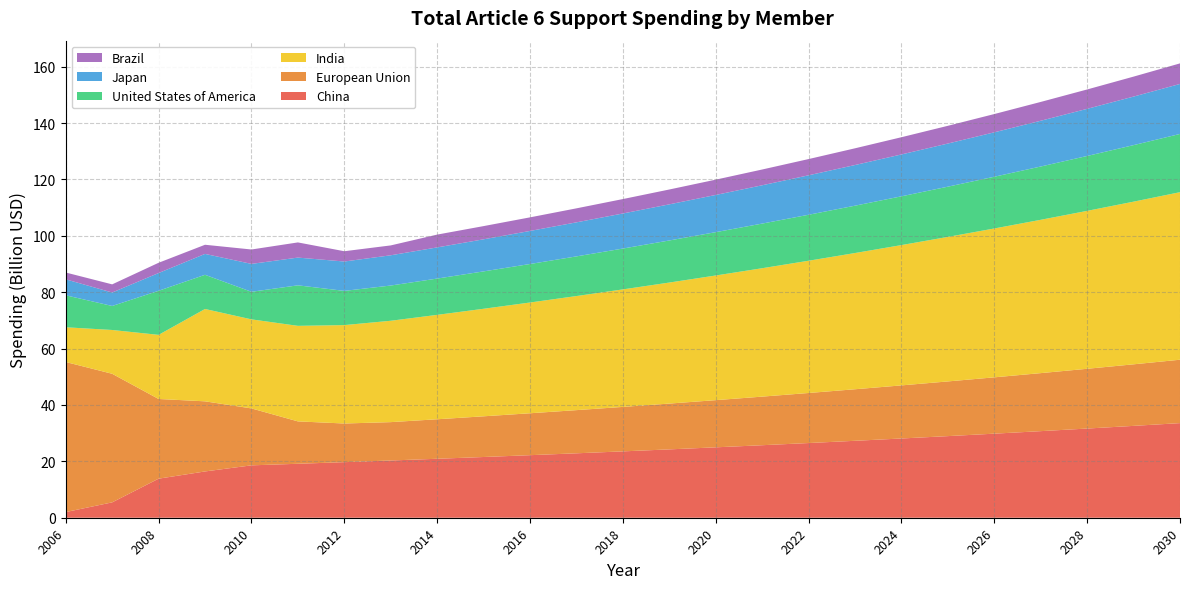

Reading left to right, extract all data points from this chart.

China: 2006=2009930999.4	2007=5453338324.7	2008=13856225058.0	2009=16418580676.1	2010=18582798362.5	2011=19140282313.3	2012=19714490782.7	2013=20305925506.2	2014=20915103271.4	2015=21542556369.6	2016=22188833060.6	2017=22854498052.5	2018=23540132994.0	2019=24246336983.9	2020=24973727093.4	2021=25722938906.2	2022=26494627073.4	2023=27289465885.6	2024=28108149862.1	2025=28951394358.0	2026=29819936188.7	2027=30714534274.4	2028=31635970302.6	2029=32585049411.7	2030=33562600894.0
European Union: 2006=53233101746.6	2007=45612166740.6	2008=28271528267.6	2009=24873043658.9	2010=20197477817.7	2011=15038484381.0	2012=13711792270.2	2013=13607767084.2	2014=14016000096.7	2015=14436480099.6	2016=14869574502.6	2017=15315661737.7	2018=15775131589.8	2019=16248385537.5	2020=16735837103.6	2021=17237912216.7	2022=17755049583.2	2023=18287701070.7	2024=18836332102.8	2025=19401422065.9	2026=19983464727.9	2027=20582968669.7	2028=21200457729.8	2029=21836471461.7	2030=22491565605.6
India: 2006=12318010000.0	2007=15536060000.0	2008=22744380000.0	2009=32759930000.0	2010=31587750000.0	2011=33892440000.0	2012=34909213200.0	2013=35956489596.0	2014=37035184283.9	2015=38146239812.4	2016=39290627006.8	2017=40469345817.0	2018=41683426191.5	2019=42933928977.2	2020=44221946846.5	2021=45548605251.9	2022=46915063409.5	2023=48322515311.8	2024=49772190771.1	2025=51265356494.3	2026=52803317189.1	2027=54387416704.8	2028=56019039205.9	2029=57699610382.1	2030=59430598693.6
United States of America: 2006=11343212000.0	2007=8519584000.0	2008=15636405000.0	2009=12123814000.0	2010=9784248000.0	2011=14368353000.0	2012=12135103000.0	2013=12499156090.0	2014=12874130772.7	2015=13260354695.9	2016=13658165336.8	2017=14067910296.9	2018=14489947605.8	2019=14924646033.9	2020=15372385415.0	2021=15833556977.4	2022=16308563686.7	2023=16797820597.3	2024=17301755215.2	2025=17820807871.7	2026=18355432107.9	2027=18906095071.1	2028=19473277923.2	2029=20057476260.9	2030=20659200548.8
Japan: 2006=5668948268.4	2007=4772055408.8	2008=6296202020.9	2009=7414608401.9	2010=9892631496.3	2011=9842774518.9	2012=10418003502.0	2013=10730543607.1	2014=11052459915.3	2015=11384033712.8	2016=11725554724.2	2017=12077321365.9	2018=12439641006.9	2019=12812830237.1	2020=13197215144.2	2021=13593131598.5	2022=14000925546.5	2023=14420953312.9	2024=14853581912.2	2025=15299189369.6	2026=15758165050.7	2027=16230910002.2	2028=16717837302.3	2029=17219372421.3	2030=17735953594.0
Brazil: 2006=2415287400.0	2007=2890965800.0	2008=3637580100.0	2009=3241470400.0	2010=5106802500.0	2011=5381231000.0	2012=3648325600.0	2013=3500140000.0	2014=4544755000.0	2015=4681097650.0	2016=4821530579.5	2017=4966176496.9	2018=5115161791.8	2019=5268616645.5	2020=5426675144.9	2021=5589475399.3	2022=5757159661.2	2023=5929874451.1	2024=6107770684.6	2025=6291003805.1	2026=6479733919.3	2027=6674125936.9	2028=6874349715.0	2029=7080580206.4	2030=7292997612.6